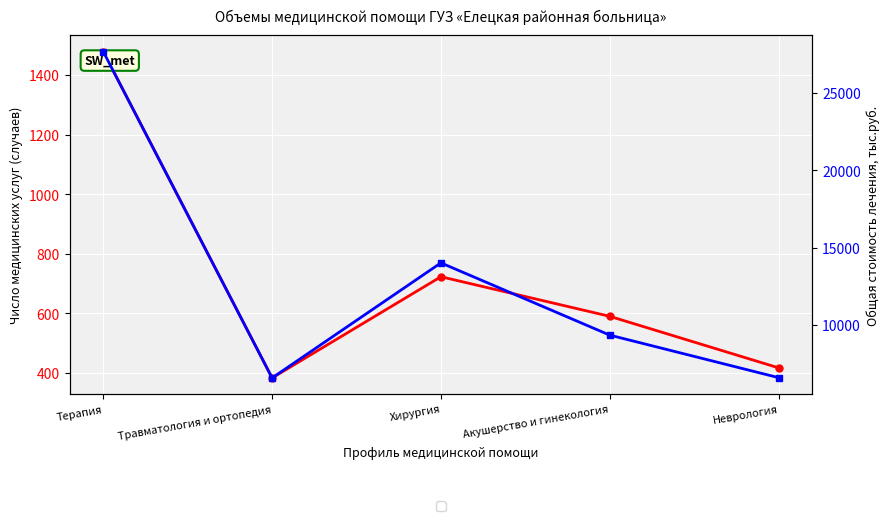

What are all the series names shown in the legend?

Число медицинских услуг, Общая стоимость лечения (тыс.руб.)